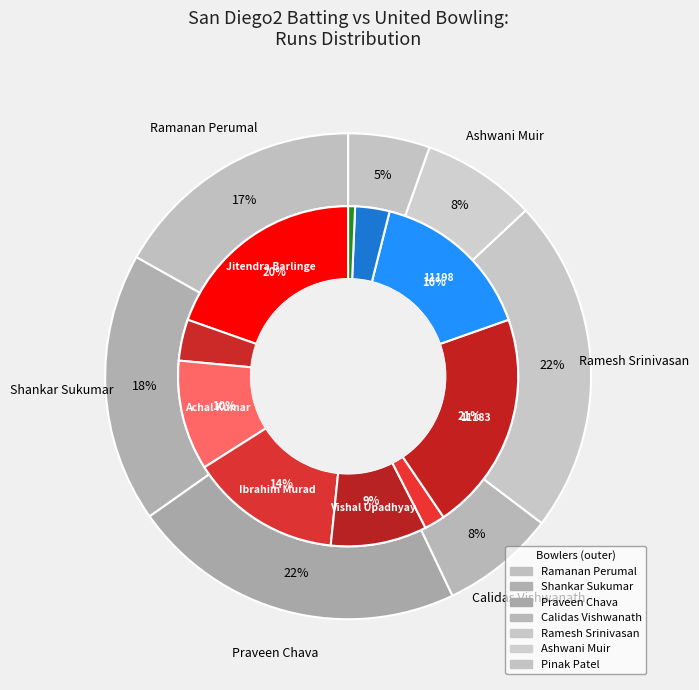

To the nearest percent, what is the difference between the largest and smallest slice percentages?

21%